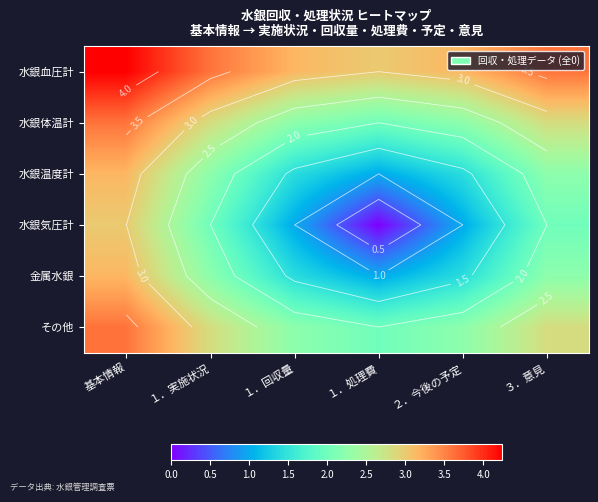

Which series has the largest range (max minus min)?

水銀気圧計